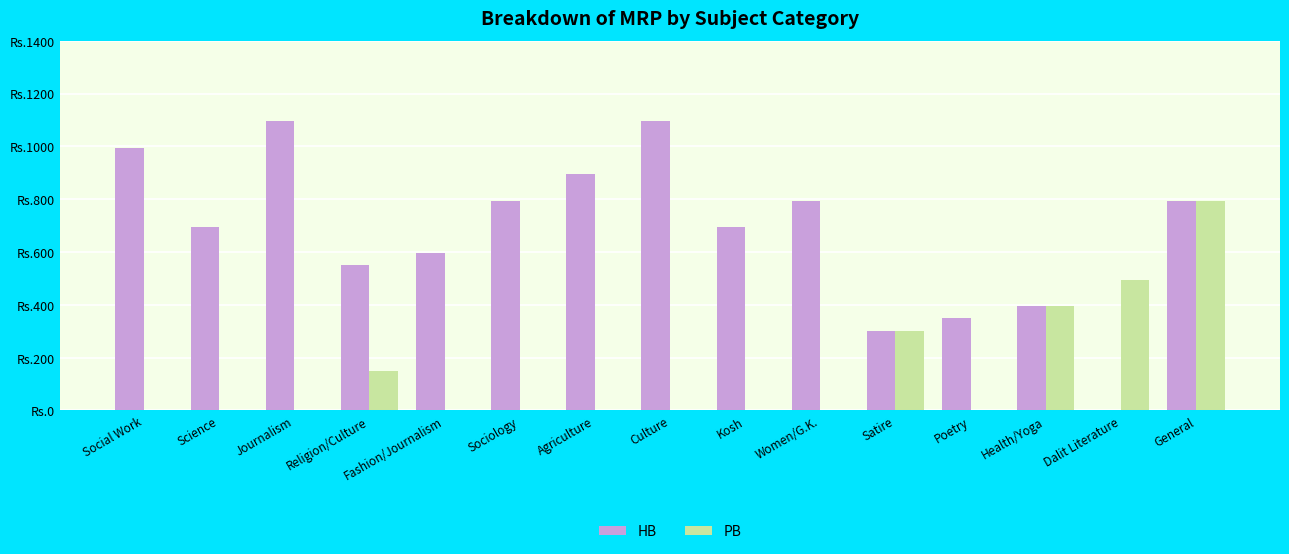

Which label corresponds to the largest value in the chart?

Journalism